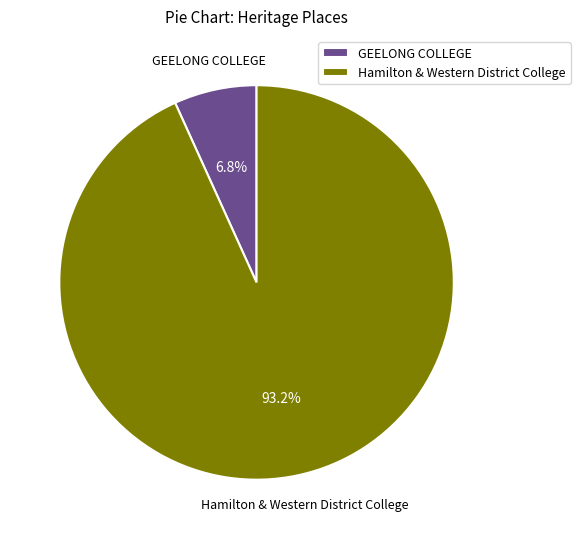

Which category has the biggest portion of the pie?

Hamilton & Western District College